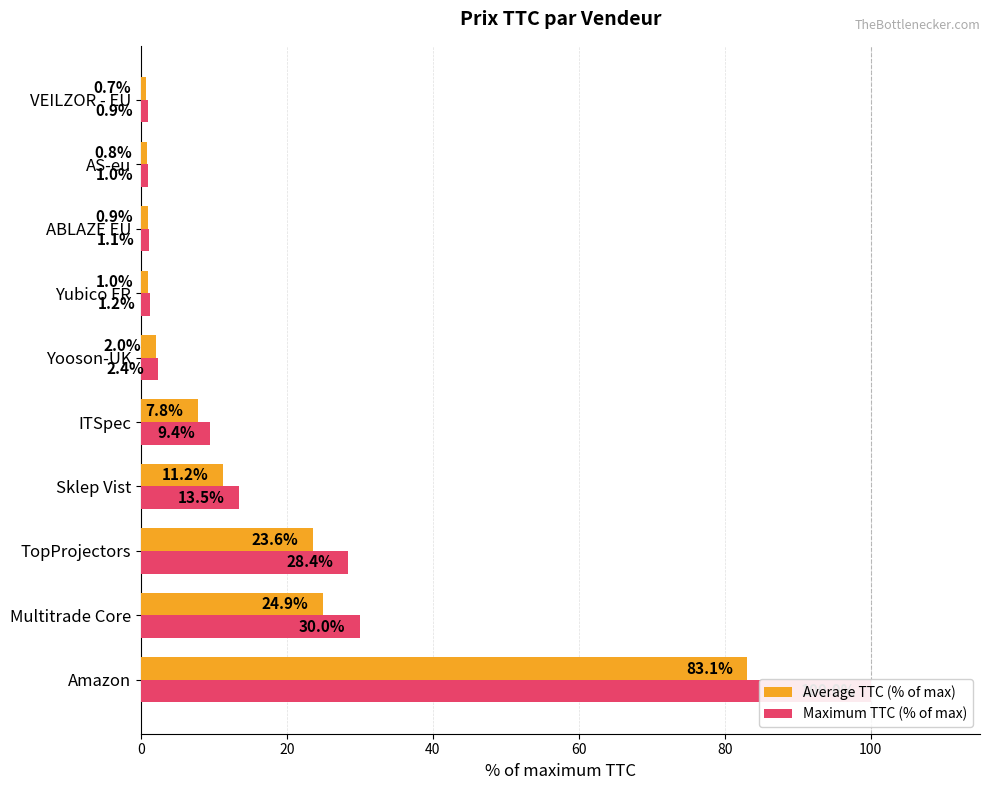

What is the smallest value displayed?

0.7